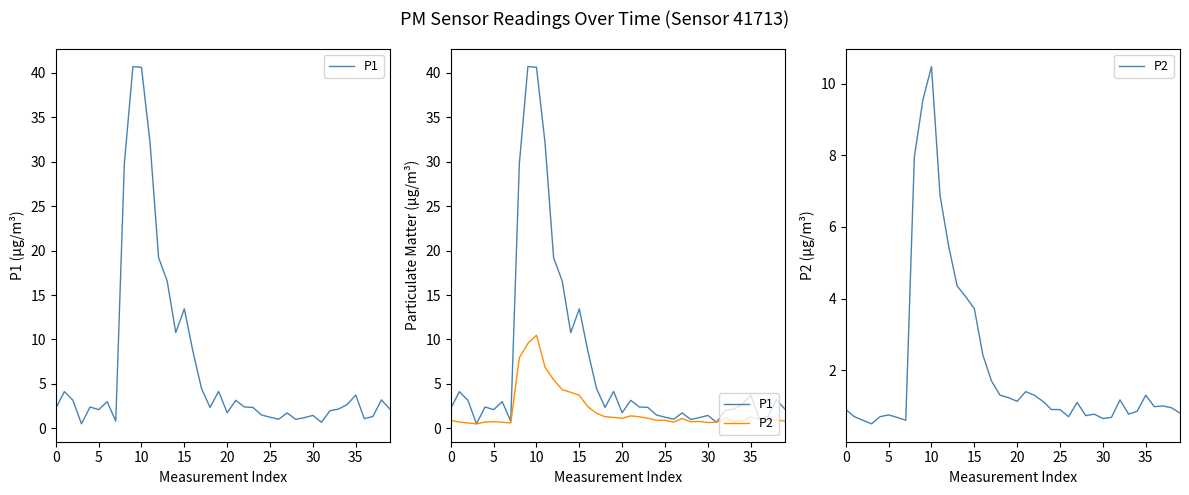

The P1 series shows 13.4 at 15. True or false?

True